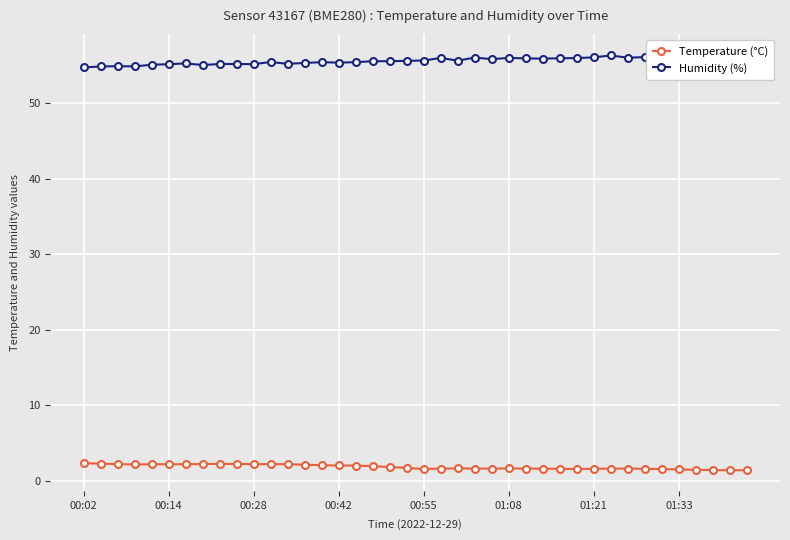

Does the chart display data point markers on the line(s)?

Yes